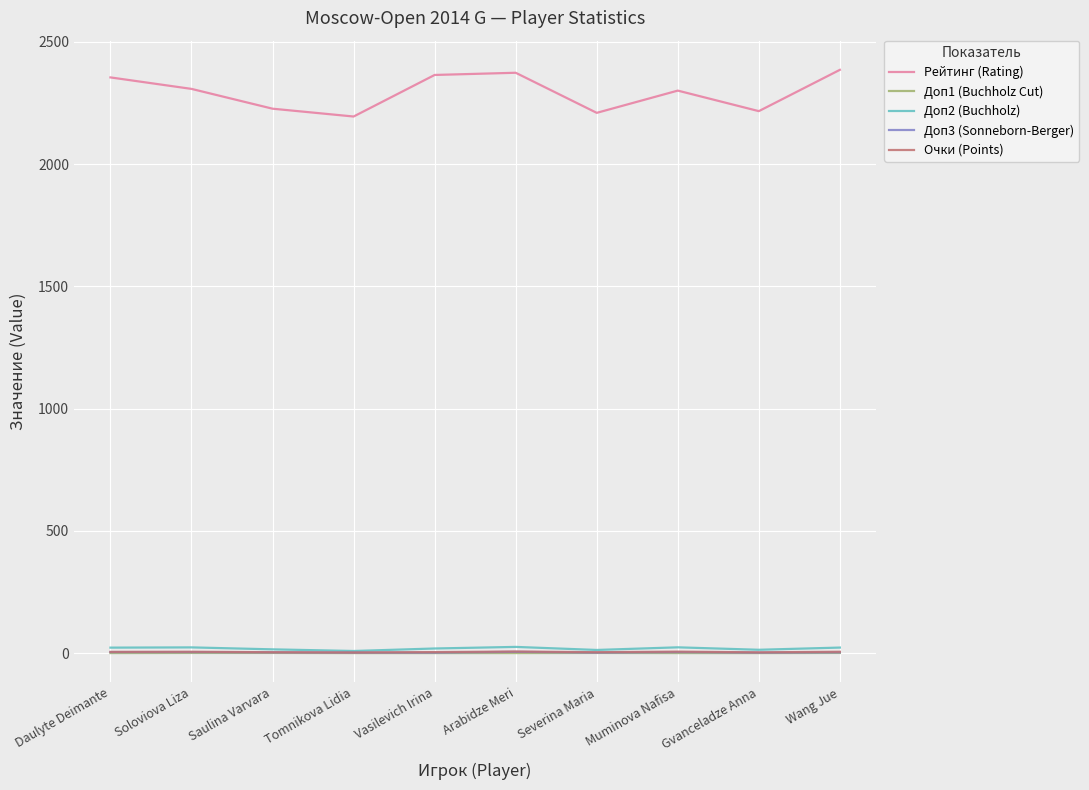

Which series has the largest total across all categories?

Рейтинг (Rating)